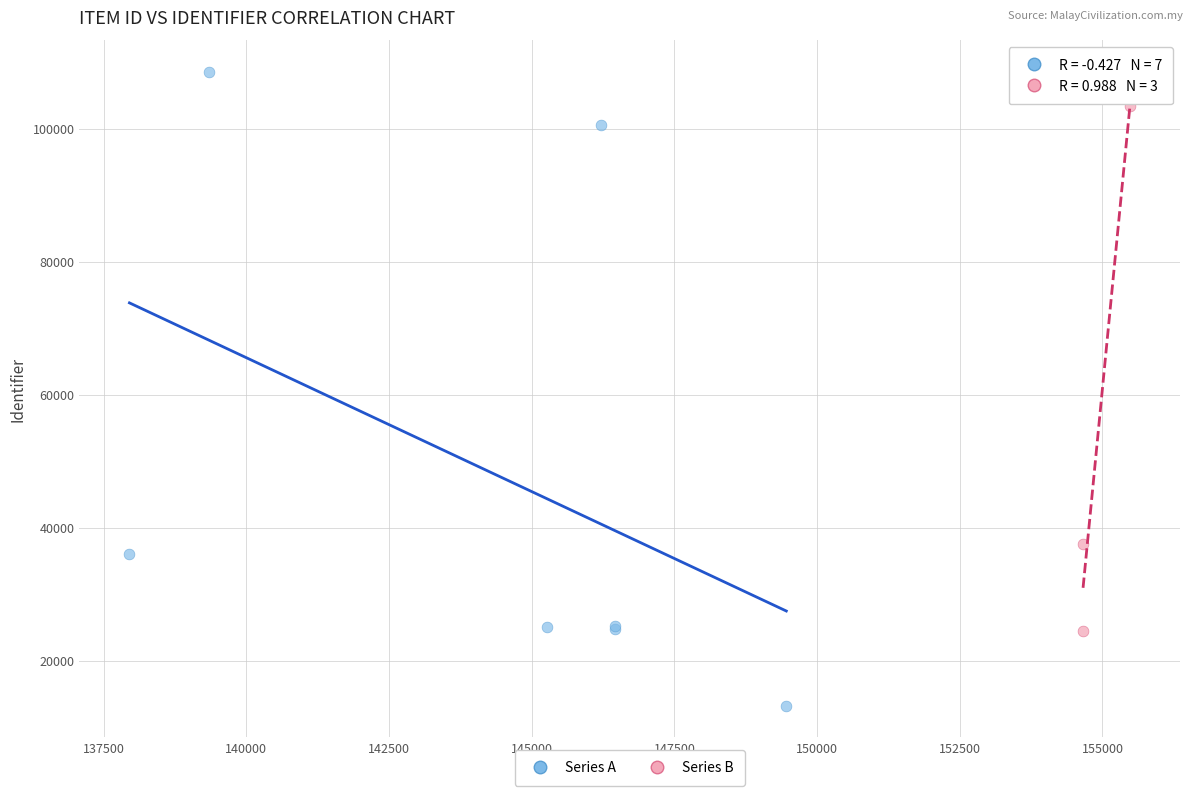

What are all the series names shown in the legend?

Series A, Series B